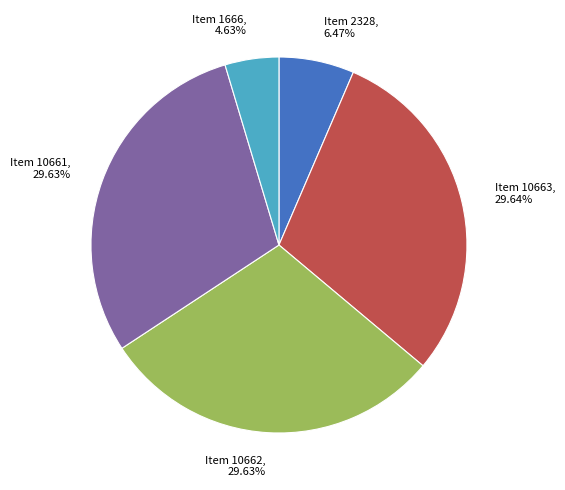

What is the ratio of the value at Item 10662 to the value at Item 1666?

6.4